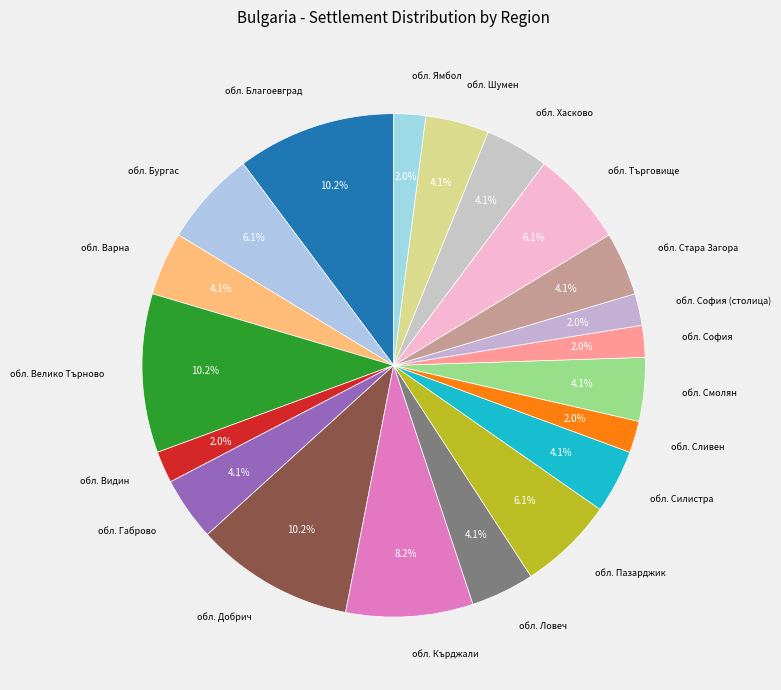

Is it true that обл. Хасково is 4% of the pie?

True